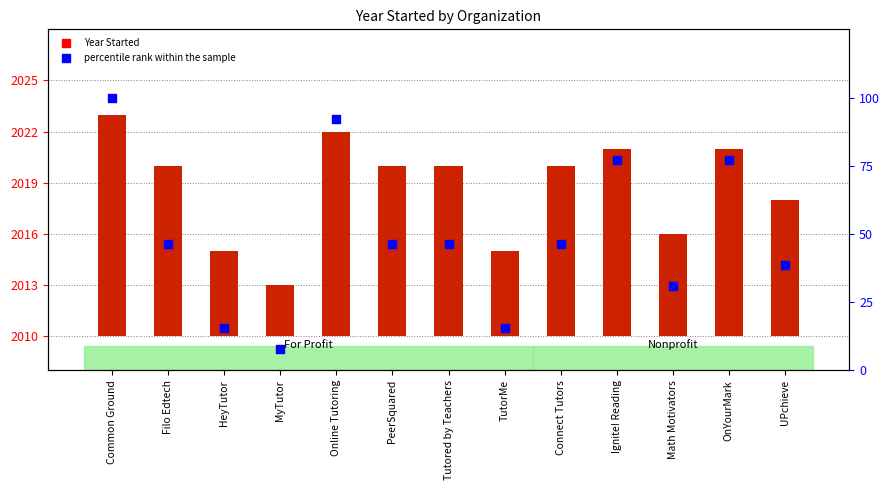

Which series has the largest Y range (max minus min)?

percentile rank